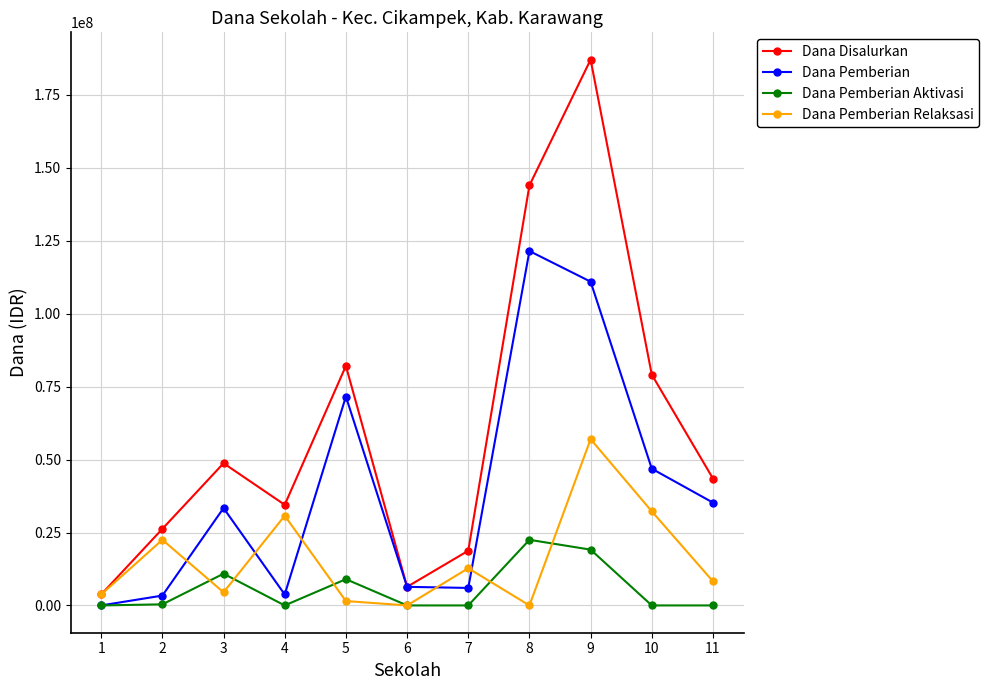

In Dana Pemberian Aktivasi, how many points are higher than both neighbors (excluding endpoints)?

3